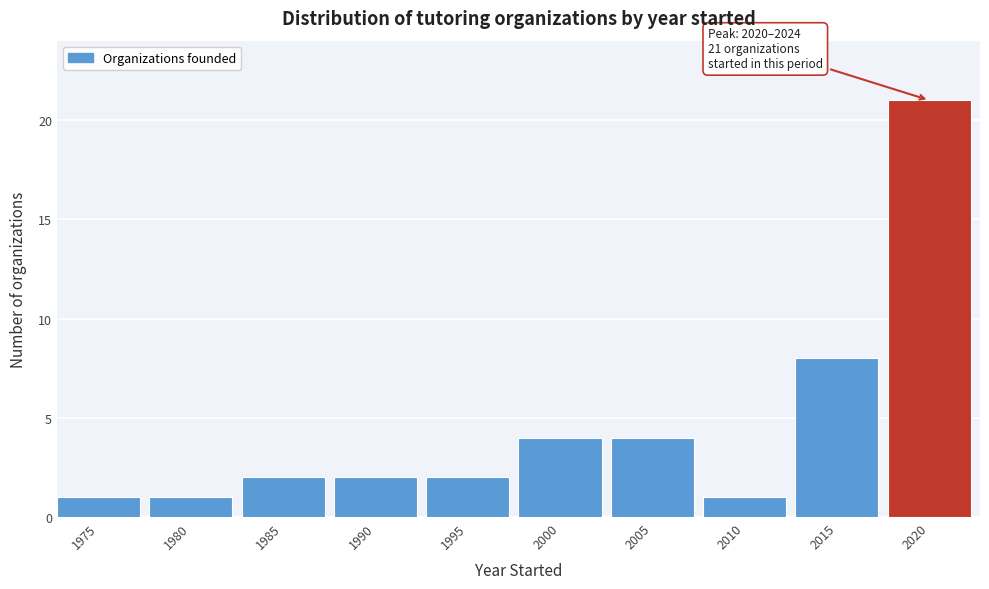

Reading left to right, list all the values displayed in this chart.

1975=1	1980=1	1985=2	1990=2	1995=2	2000=4	2005=4	2010=1	2015=8	2020=21